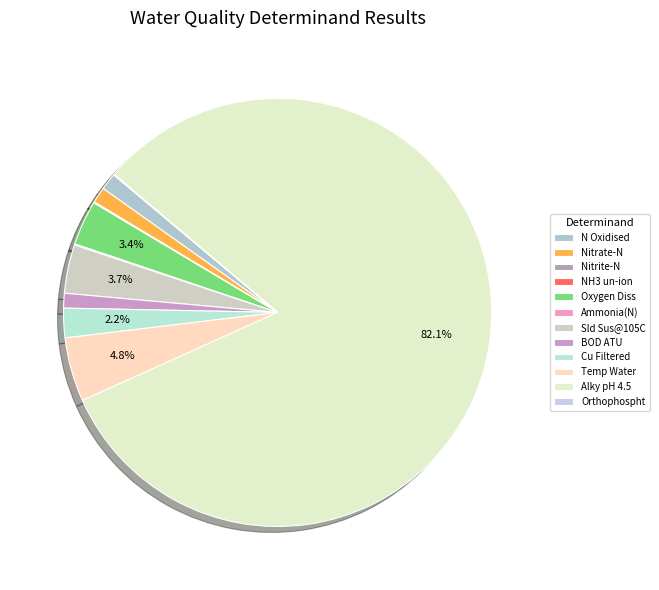

Between BOD ATU and Oxygen Diss, which is larger?

Oxygen Diss